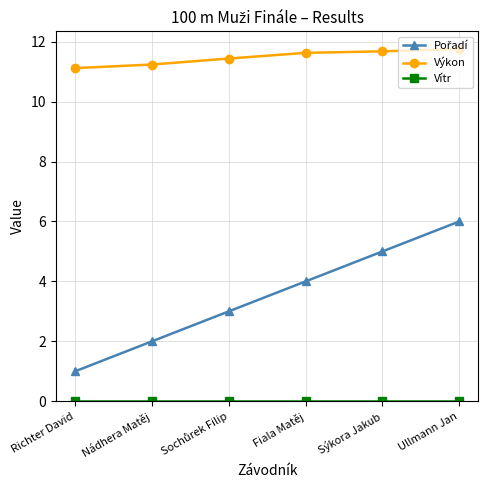

Does the chart have visible grid lines?

Yes